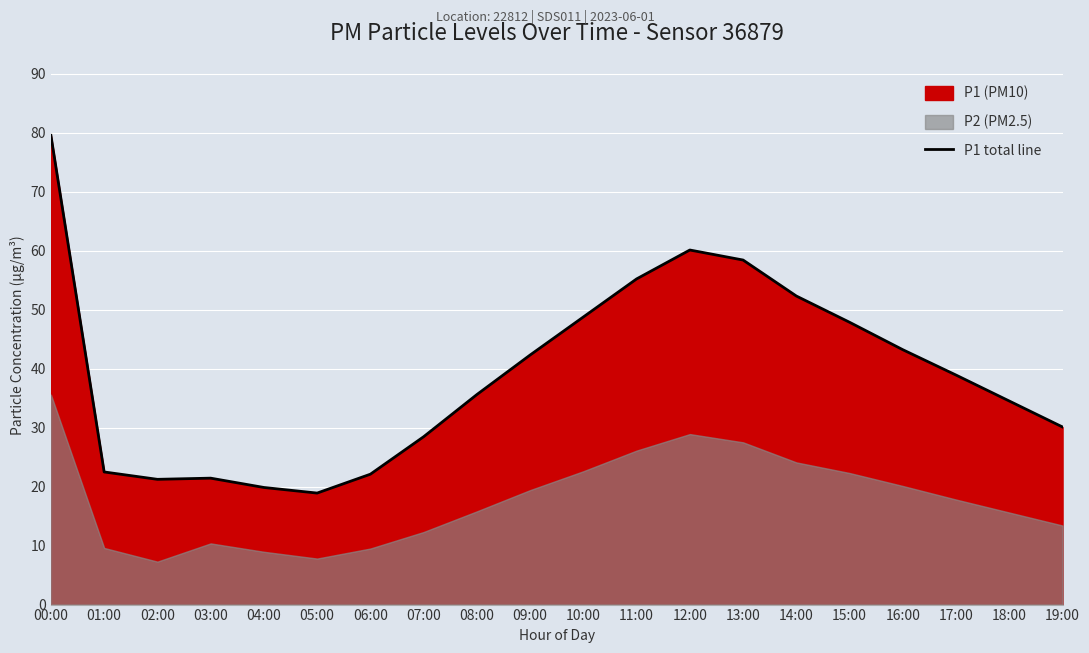

What is the difference between the values at 03:00 and 09:00?

20.9